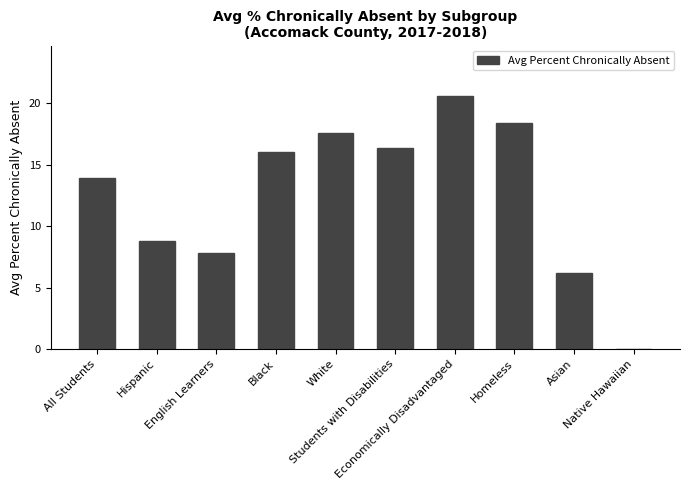

Where is the data nearest to the value 10?

Hispanic